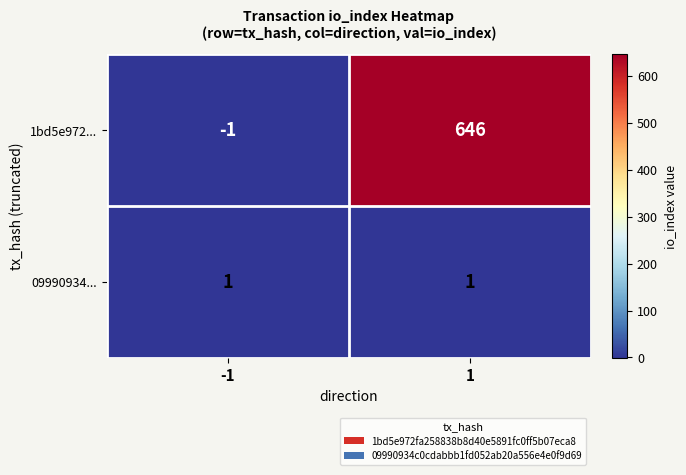

Which series has the largest total across all categories?

1bd5e972...